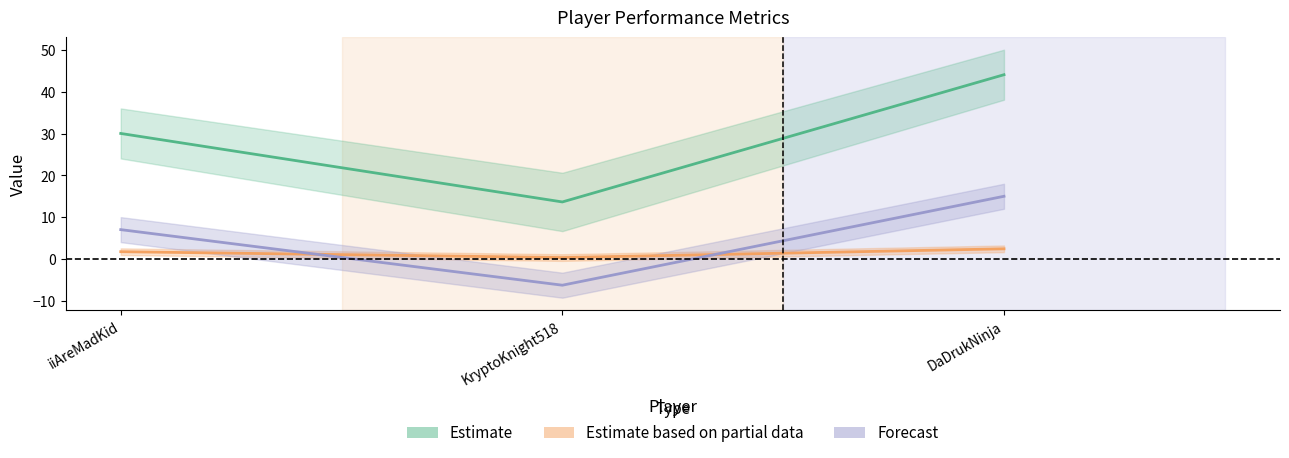

At how many categories does at least one series exceed 7?

3